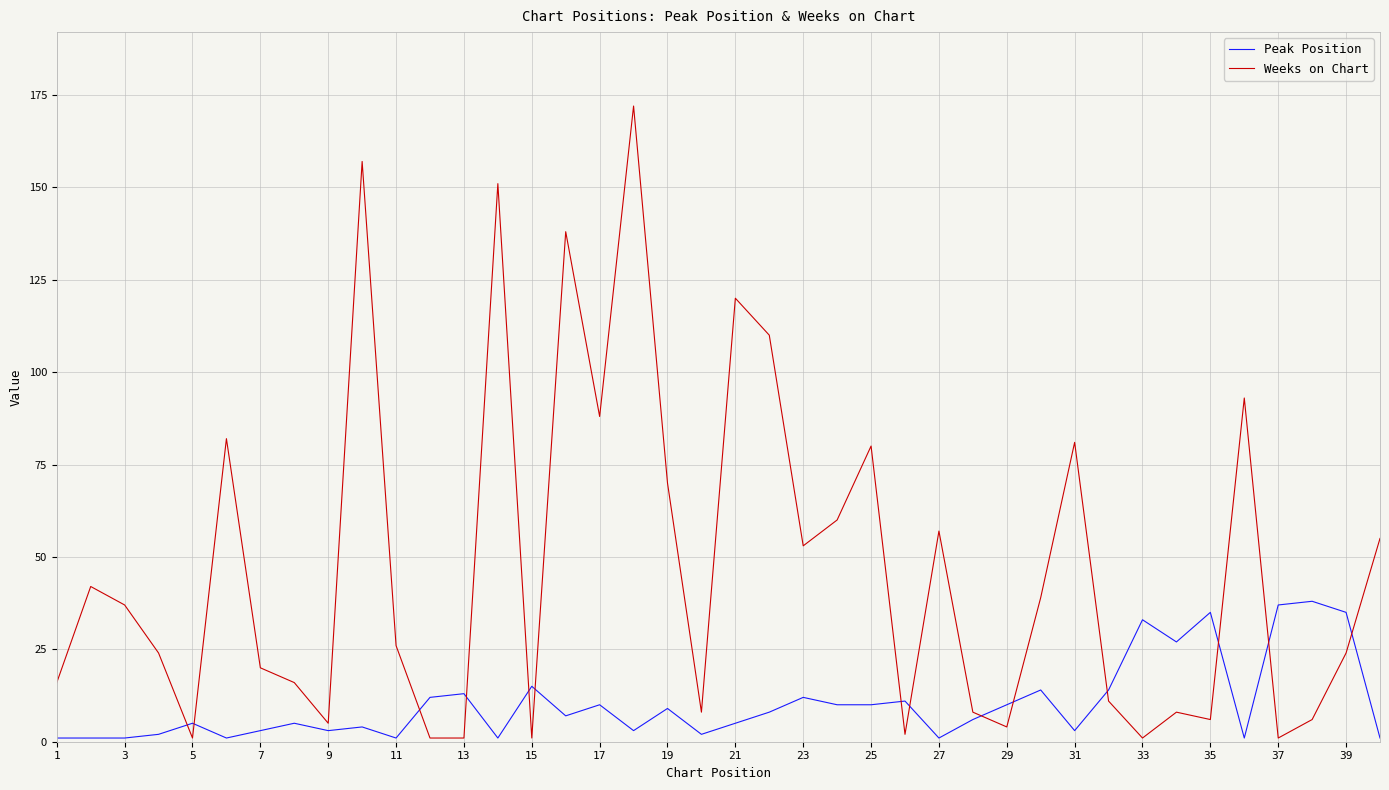

Which series has the largest total across all categories?

Weeks on Chart